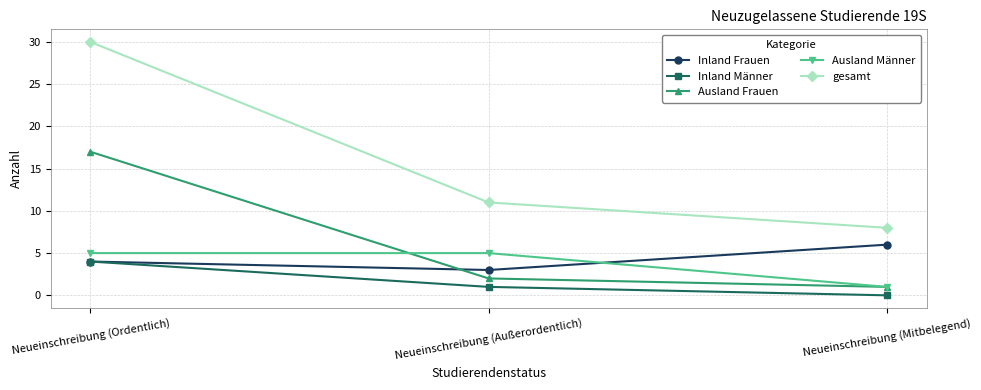

Which category has the highest value across all series?

Neueinschreibung (Ordentlich)